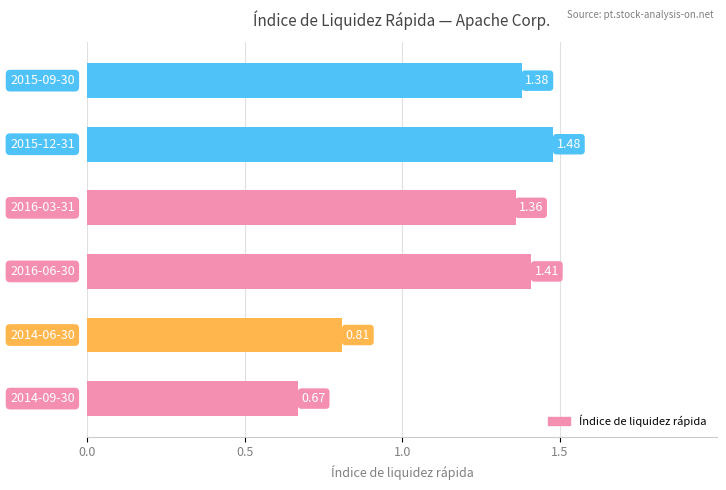

What is the sum of all values?

7.1